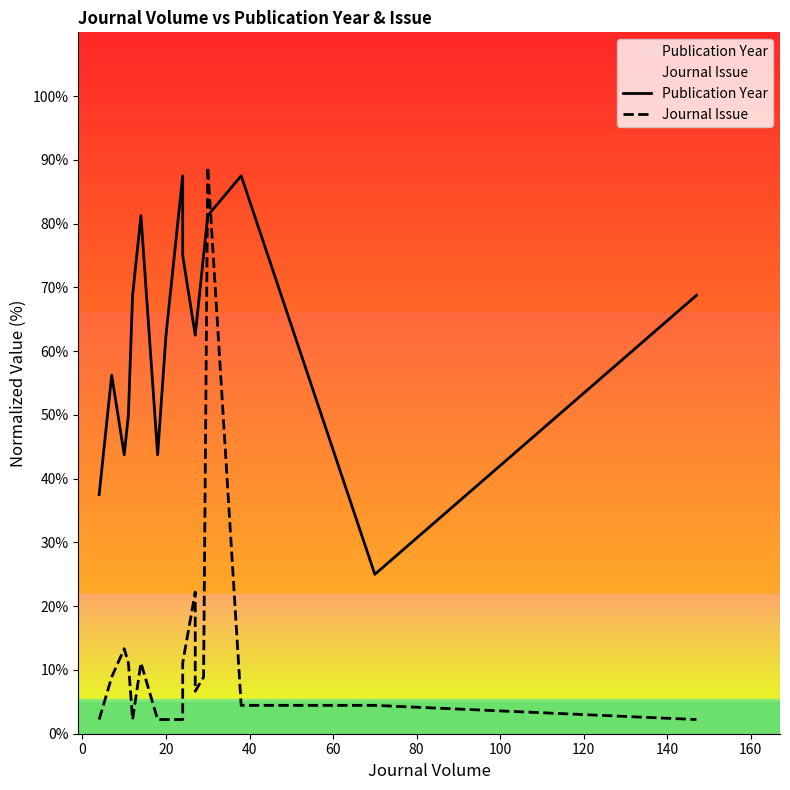

What is the average value of the Journal Issue series?

11.5